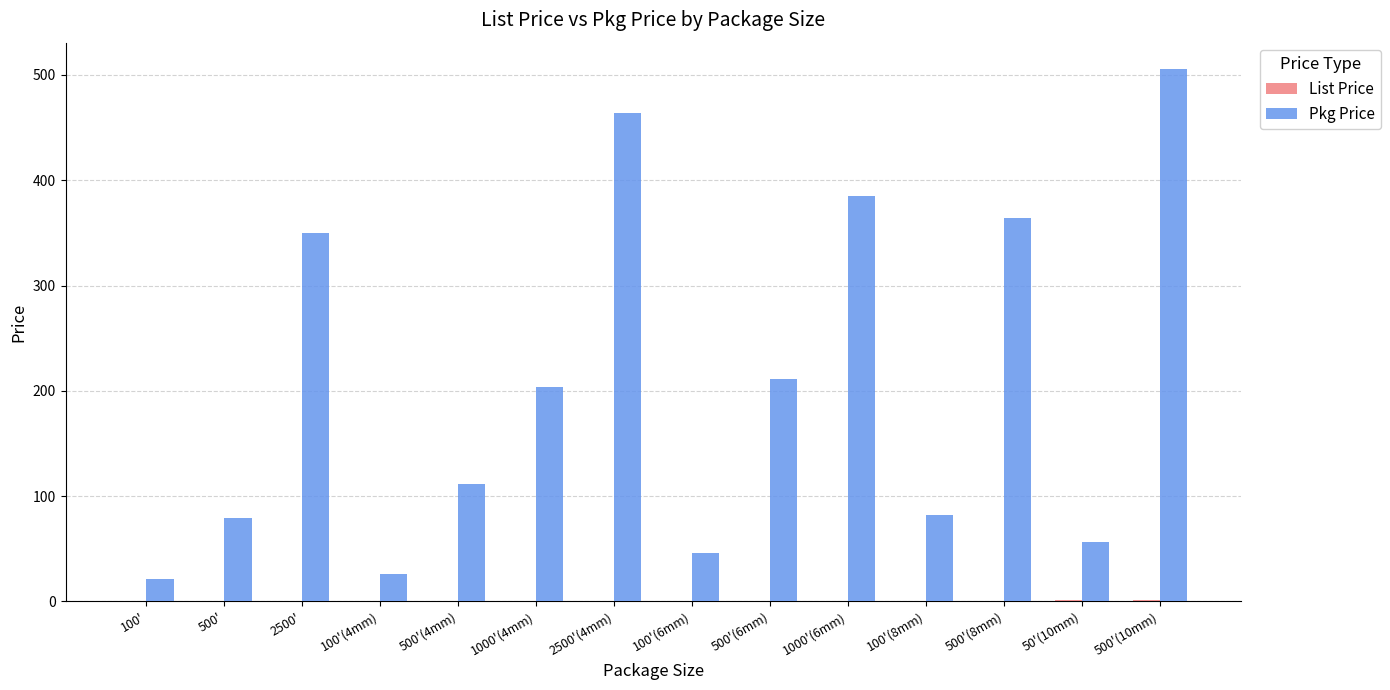

What is the sum of all Pkg Price values?

2906.1